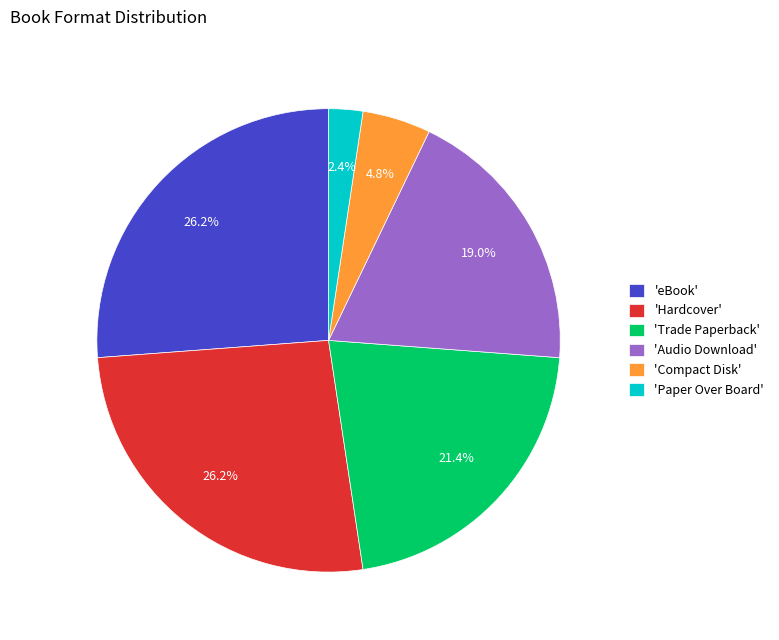

What portion of the pie excludes 'Trade Paperback'?

78.6%